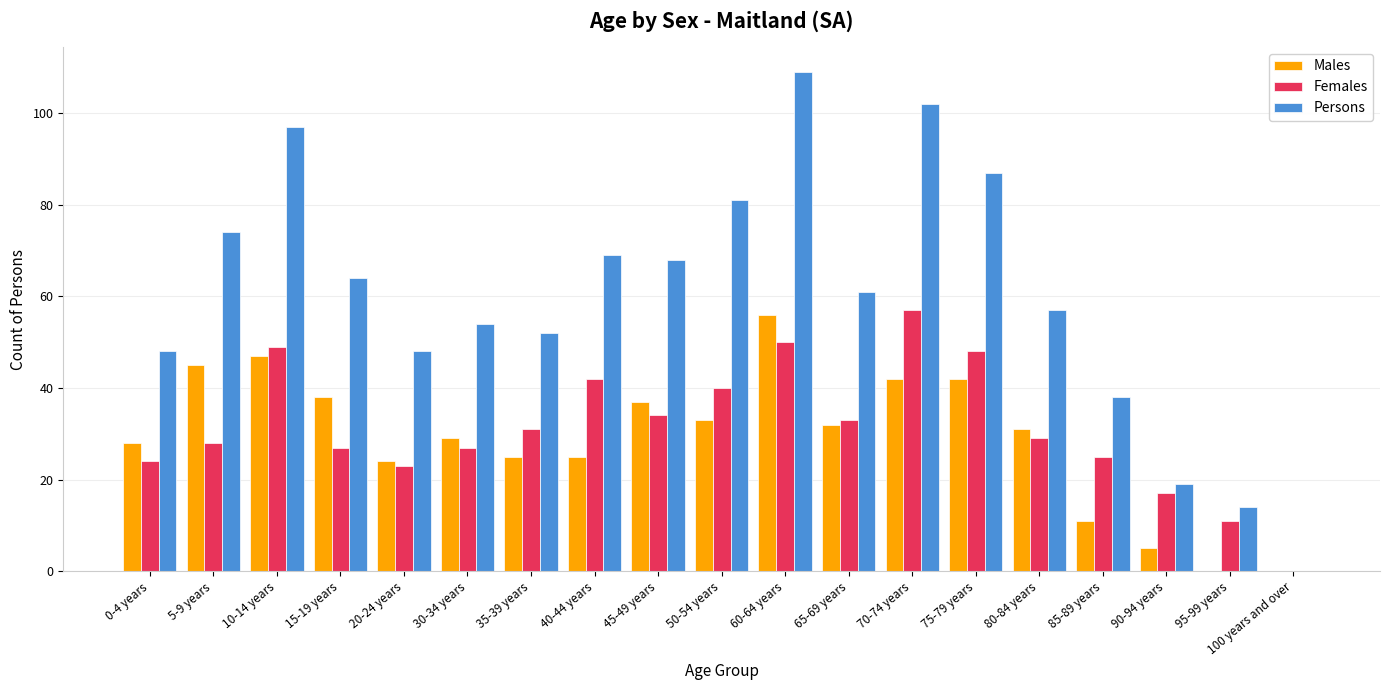

Which category has the highest value across all series?

60-64 years